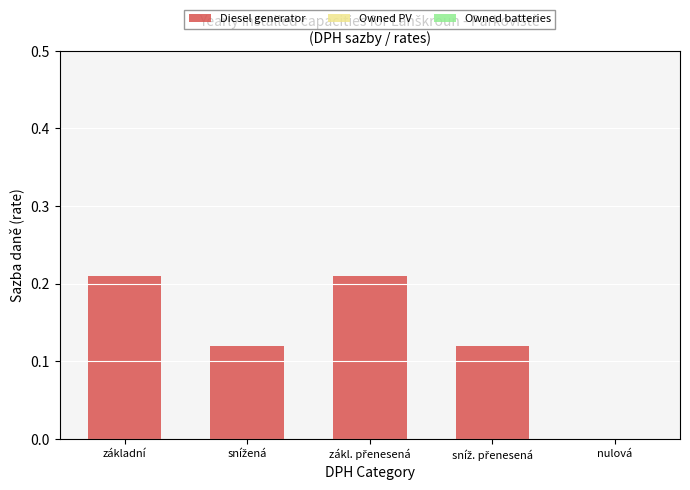

True or false: the data shows 0.0 at nulová.

True